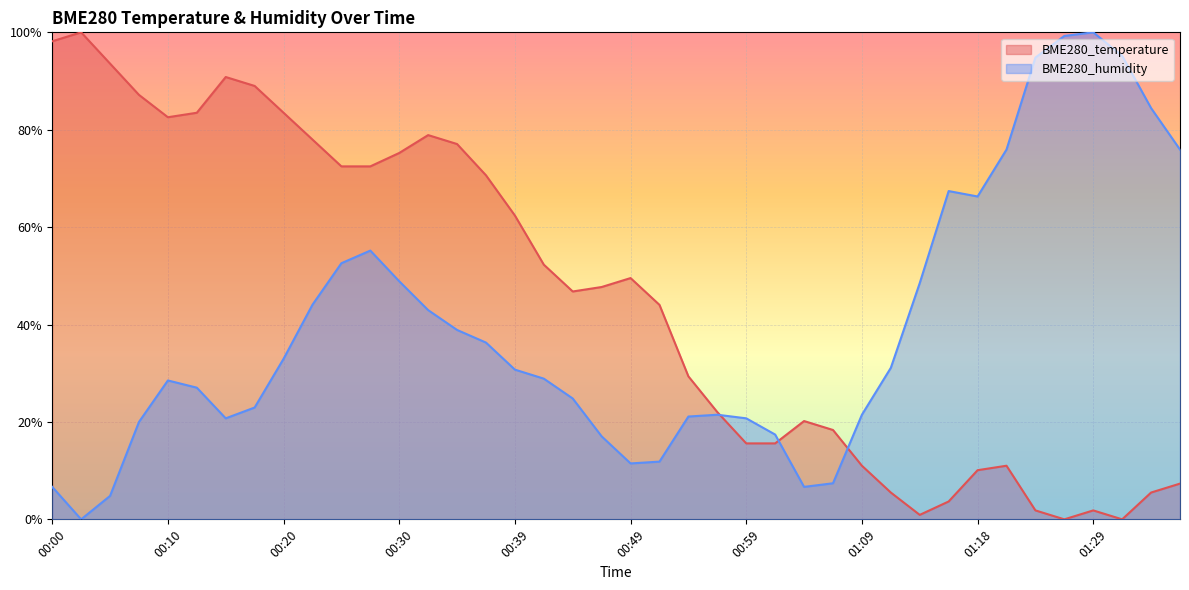

True or false: BME280_temperature and BME280_humidity cross at least once.

True